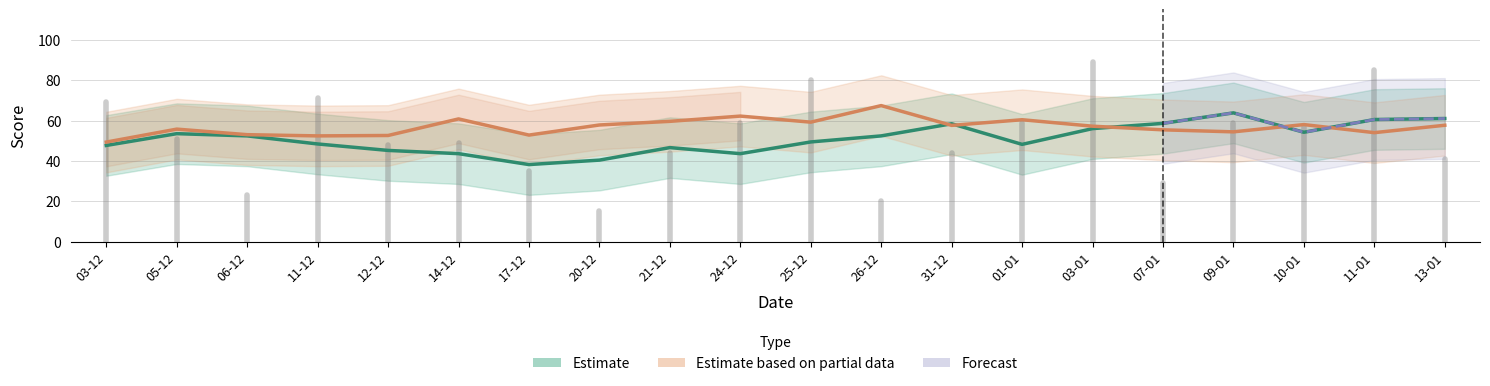

What is the difference between the maximum and minimum values in the Home Score series?

74